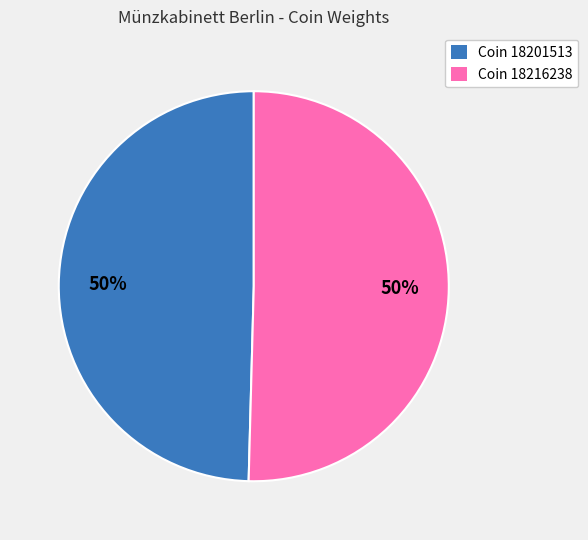

To the nearest percent, what is the average slice percentage?

50%